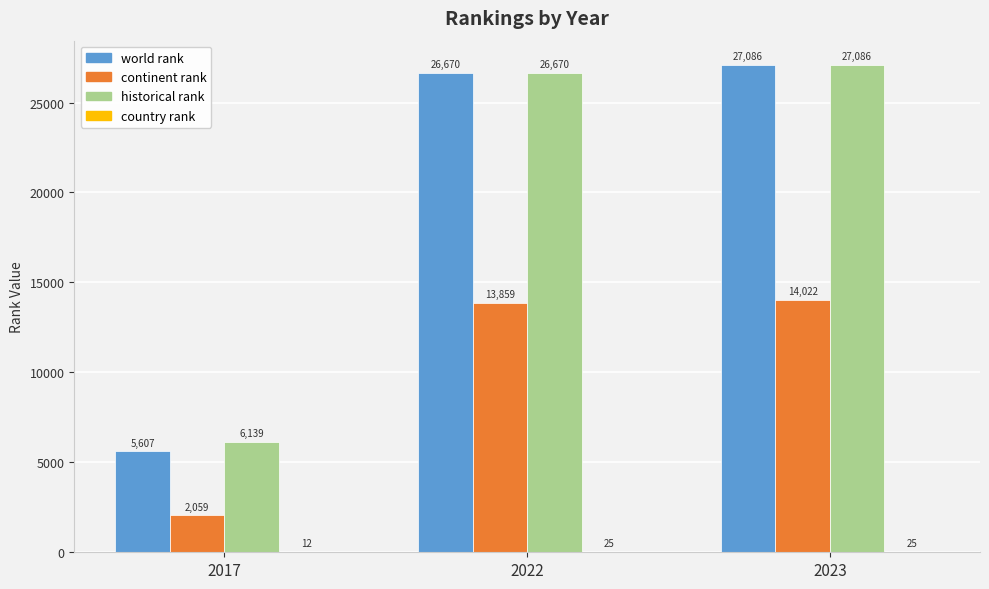

Are the bars horizontal?

No